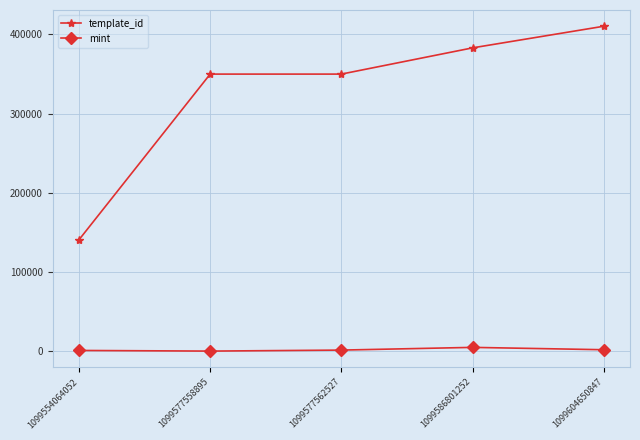

Between 1099554064052 and 1099586801252, which series saw the biggest shift?

template_id